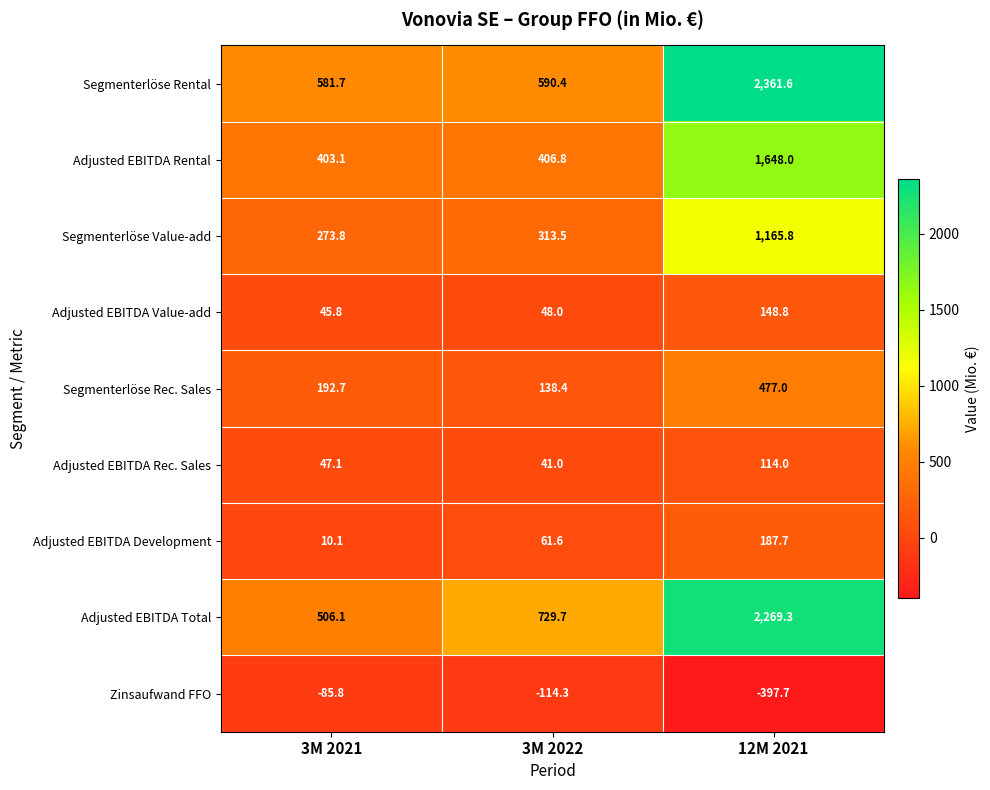

List the series in order of their peak value, lowest first.

Zinsaufwand FFO, Adjusted EBITDA Rec. Sales, Adjusted EBITDA Value-add, Adjusted EBITDA Development, Segmenterlöse Rec. Sales, Segmenterlöse Value-add, Adjusted EBITDA Rental, Adjusted EBITDA Total, Segmenterlöse Rental